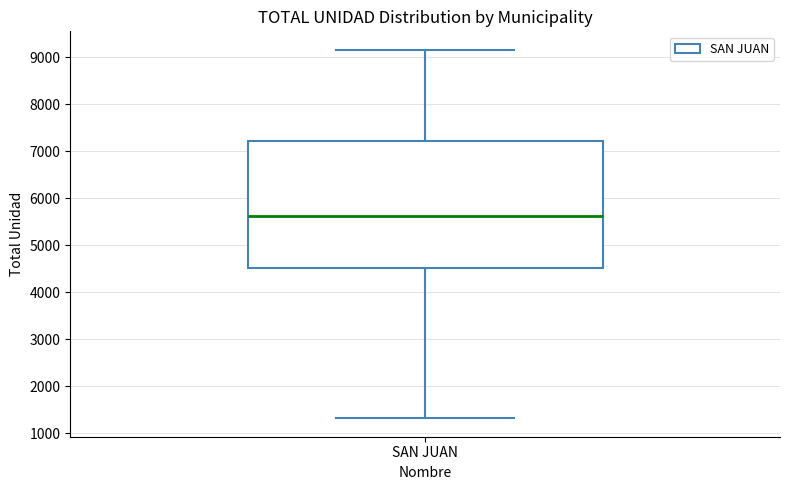

Read this box plot against the y-axis: the position of the median line, the range covered by the box, and the ends of both whiskers. The values are not printed on the chart, so give them approximately, as read against the axis.

median 5600, box 4500 to 7200, whiskers 1300 to 9200